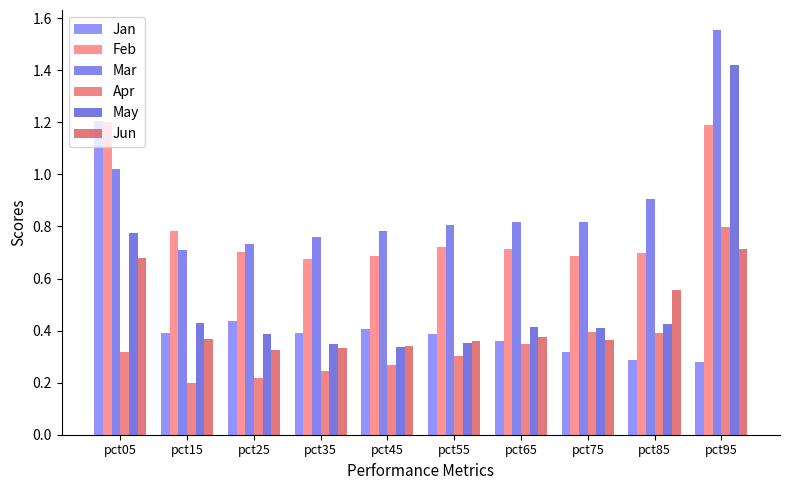

What is the approximate value of Jan at pct65?

0.4